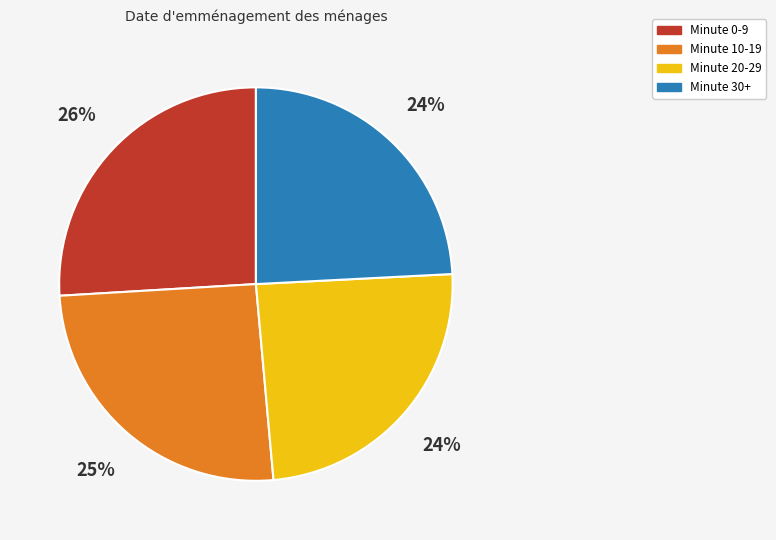

Is it true that Minute 20-29 is 24% of the pie?

True